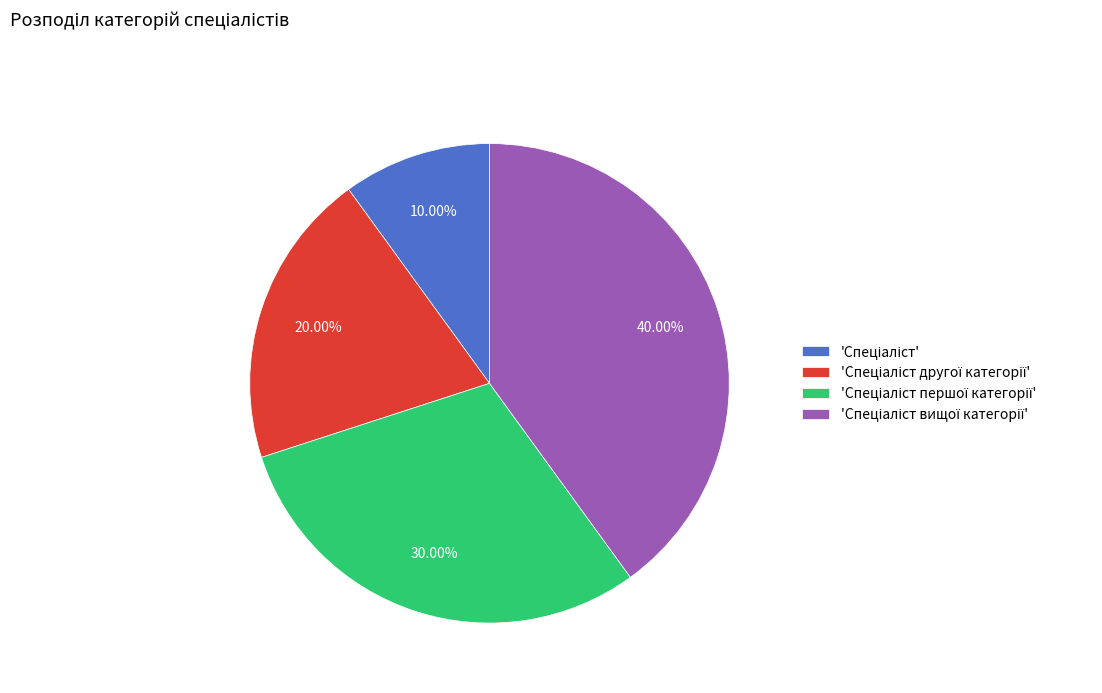

Is there a majority slice in this chart?

No